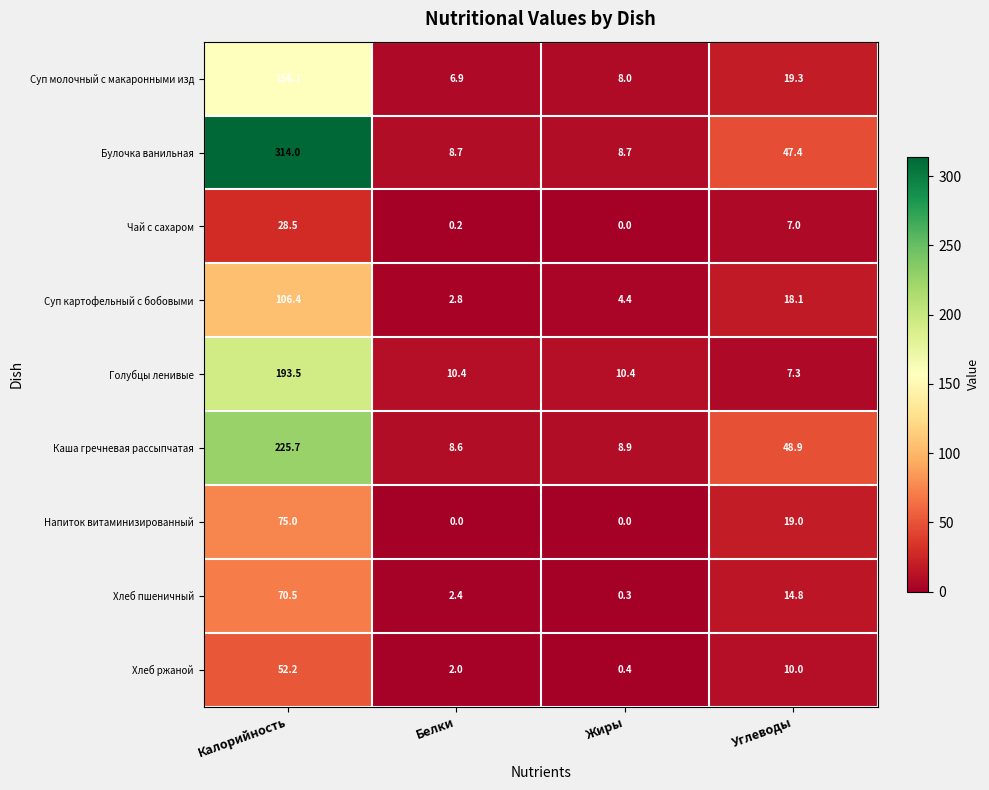

Which category has the highest value in the Хлеб ржаной series?

Калорийность